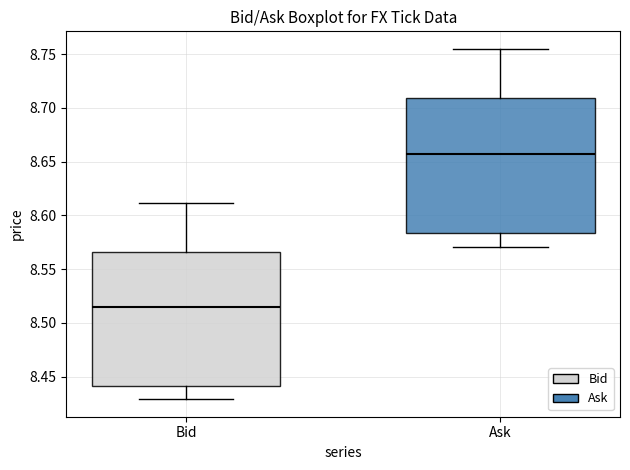

Reading left to right, transcribe this box plot: for each box, give where its median line is, the range the box spans, and where its two whiskers end, as read against the y-axis. The values are not printed on the chart, so give them approximately, as read against the axis.

Bid: median 8.515, box 8.440 to 8.565, whiskers 8.430 to 8.610
Ask: median 8.655, box 8.585 to 8.710, whiskers 8.570 to 8.755